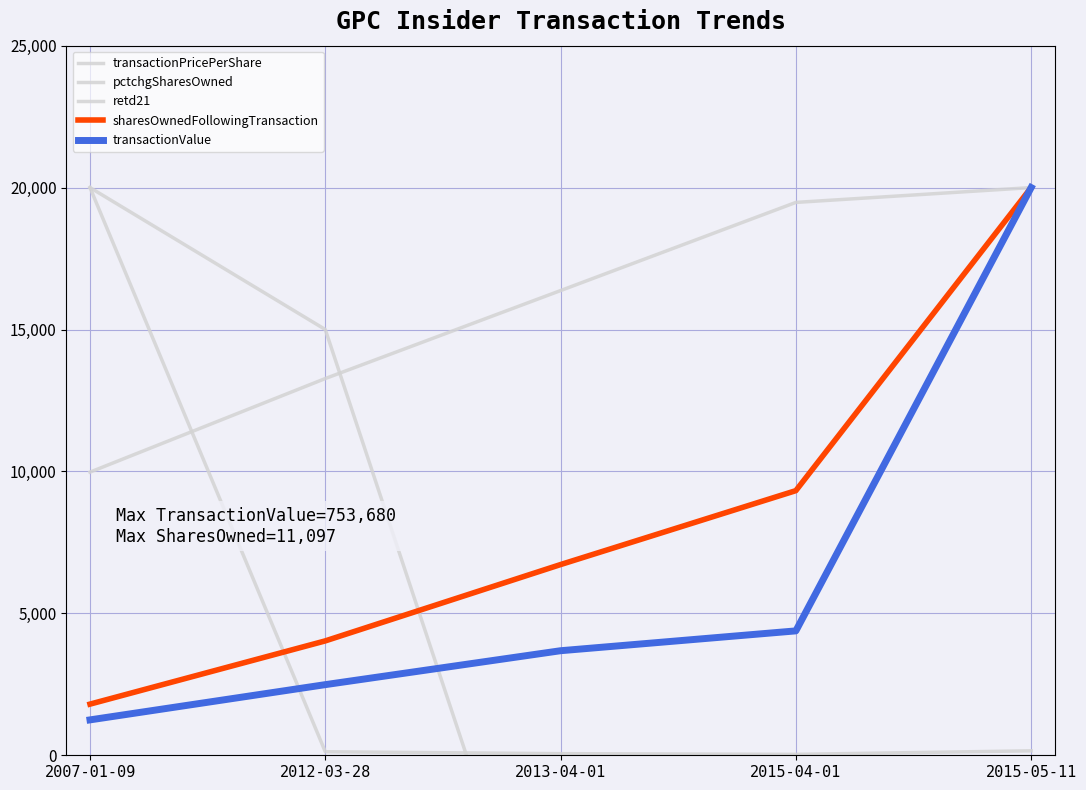

What is the label of the 2nd point from the left?

2012-03-28